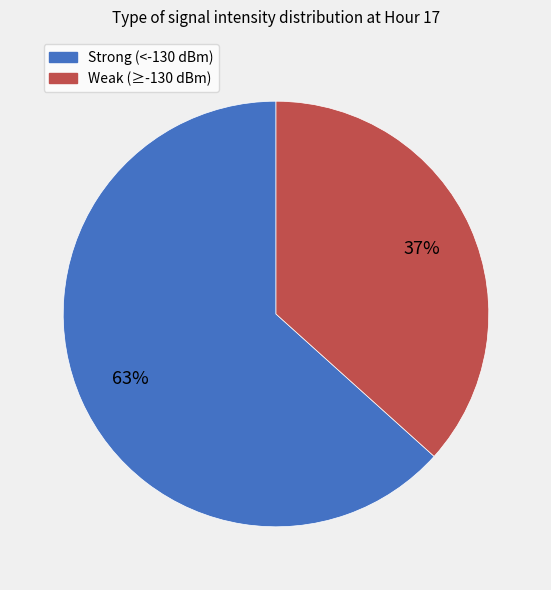

How many slices are in this pie chart?

2